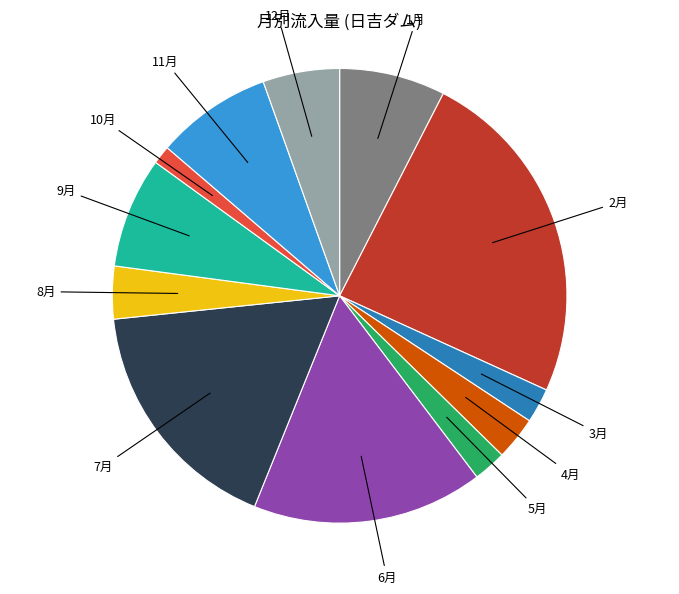

Does any single category account for the majority?

No